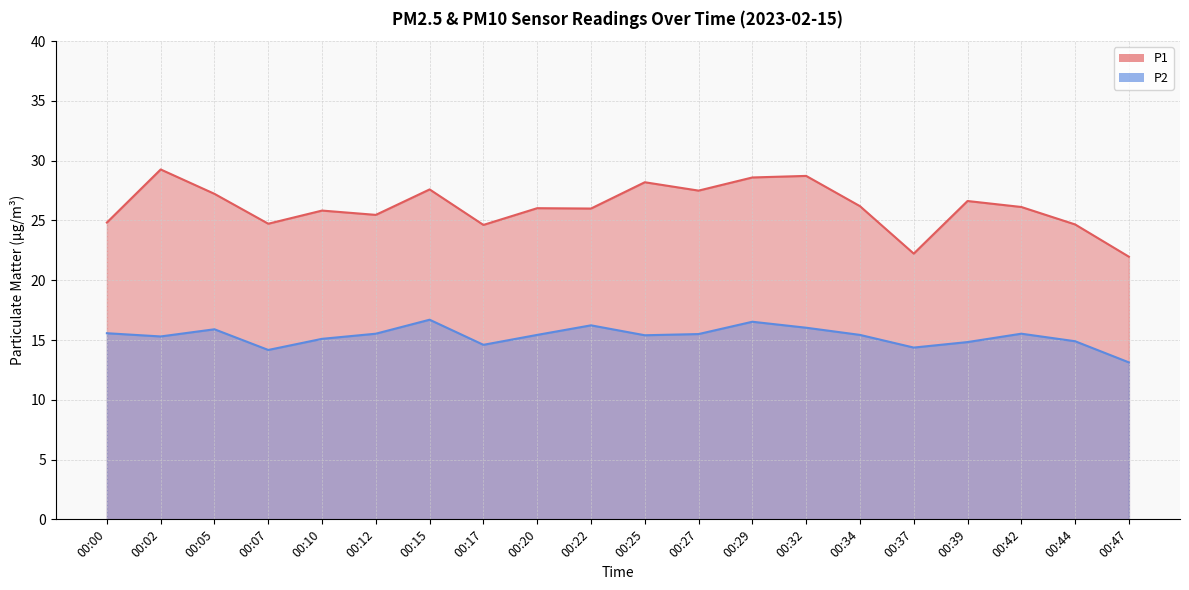

Where is the first local maximum for P2?

00:05